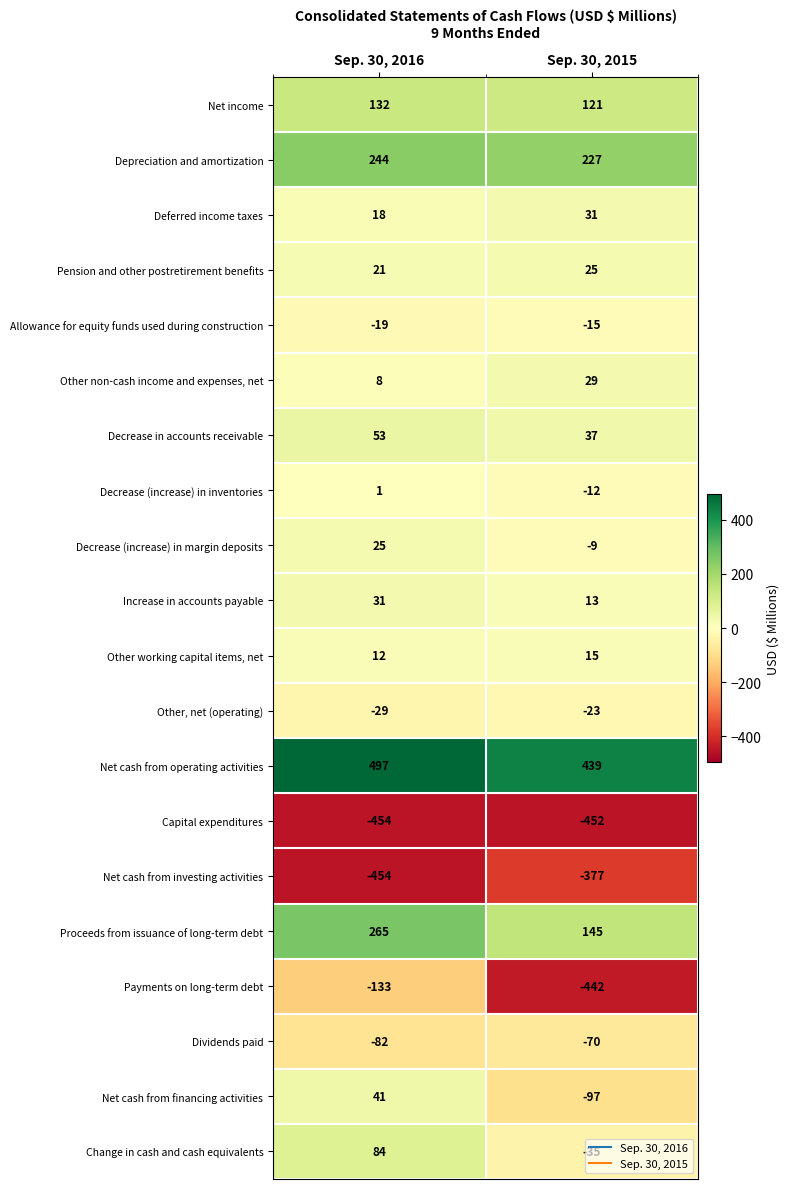

At which category does the chart reach its peak across all series?

Sep. 30, 2016